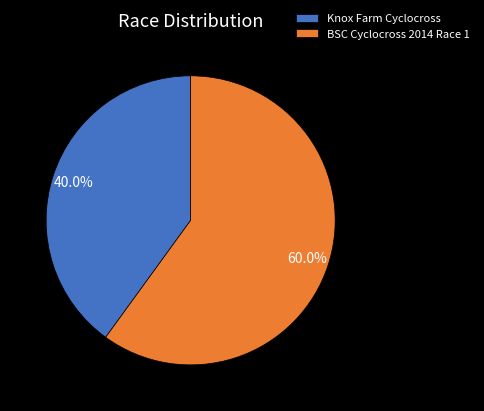

Is the sum of BSC Cyclocross 2014 Race 1 and Knox Farm Cyclocross greater than half?

Yes